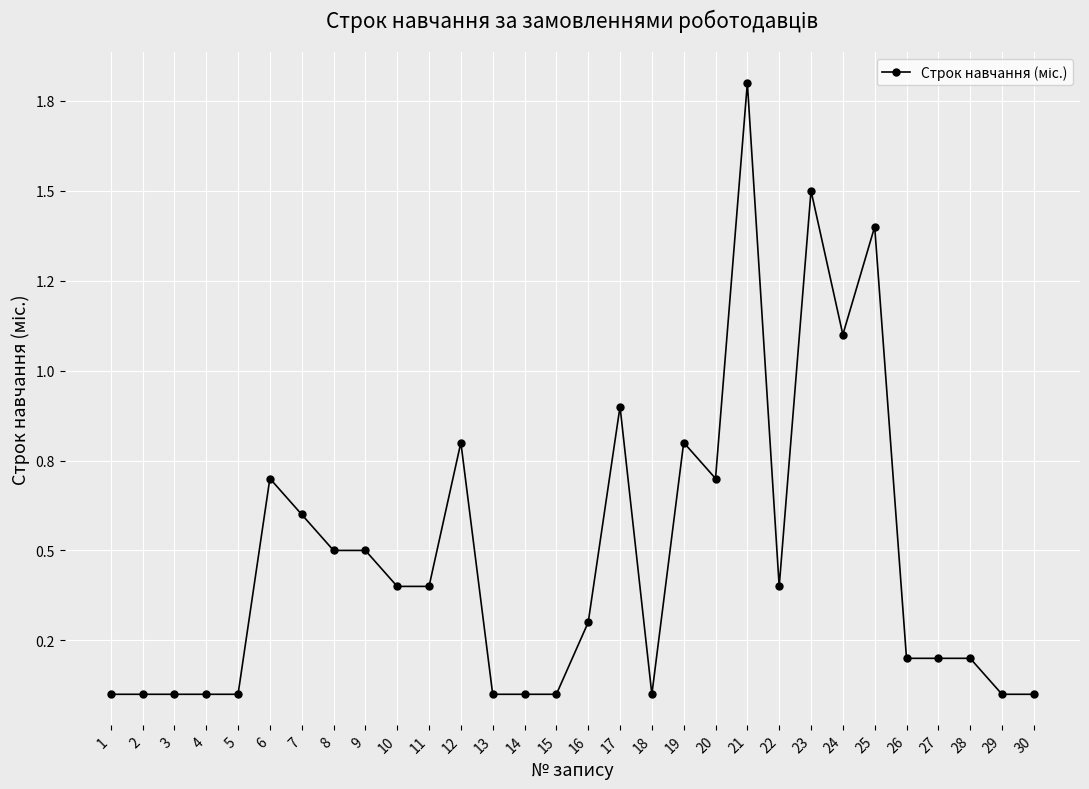

At which category does the data reach its first local valley?

18